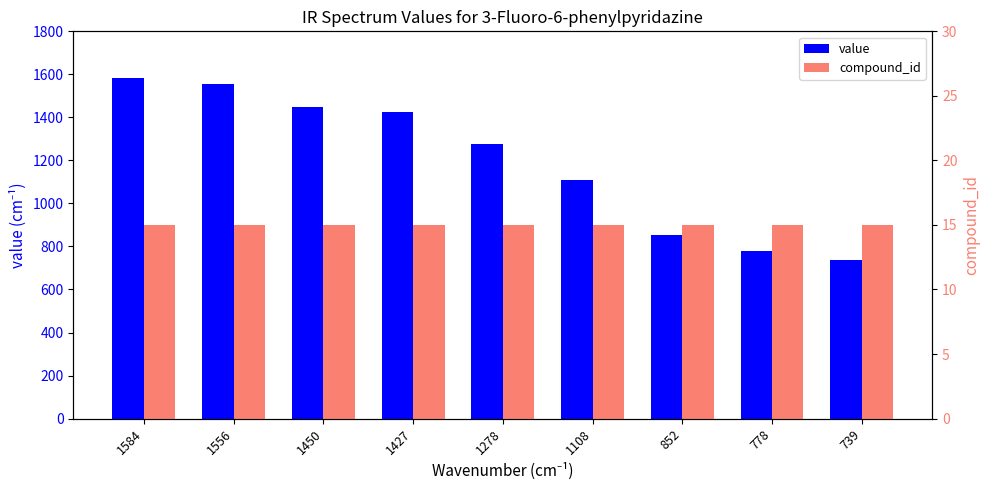

Reading right to left, what are all the values shown in this chart?

value: 739=739	778=778	852=852	1108=1108	1278=1278	1427=1427	1450=1450	1556=1556	1584=1584
compound_id: 739=15	778=15	852=15	1108=15	1278=15	1427=15	1450=15	1556=15	1584=15